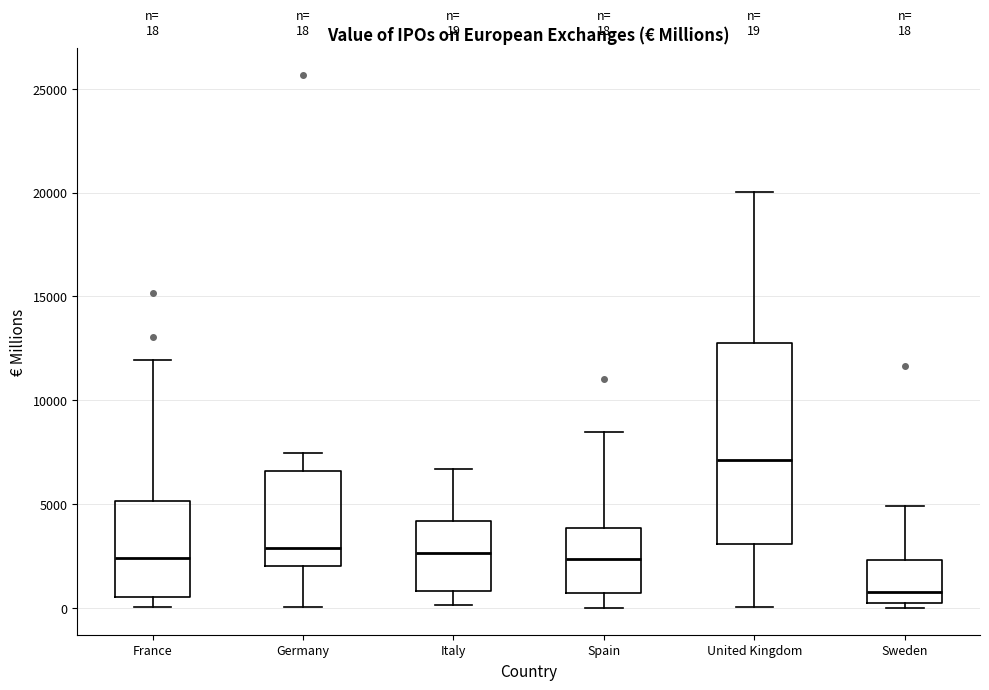

Comparing the boxes themselves (not the whiskers), which one is the tallest?

United Kingdom